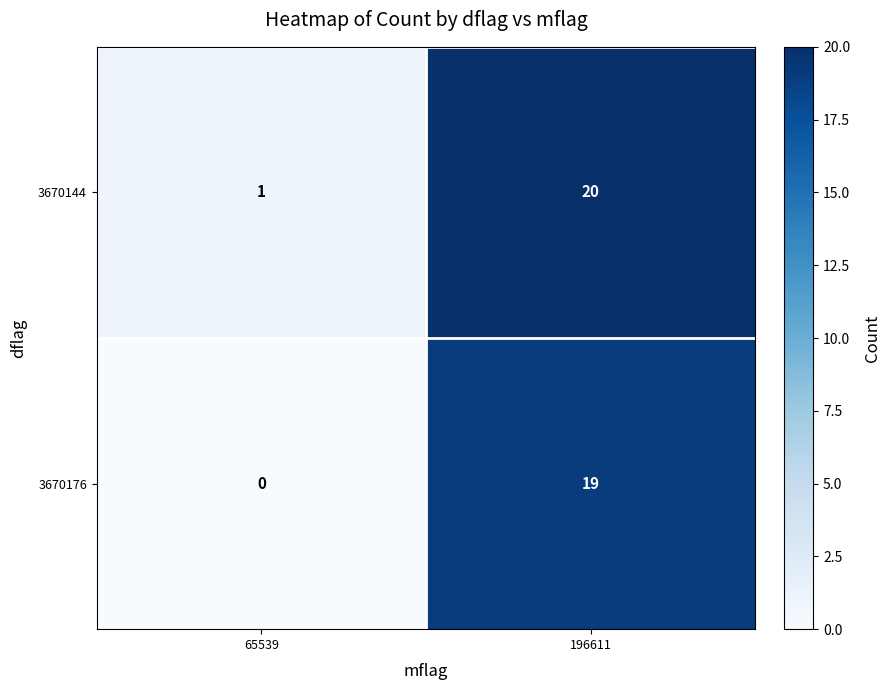

Reading left to right, extract all data points from this chart.

3670144: 65539=1	196611=20
3670176: 65539=0	196611=19